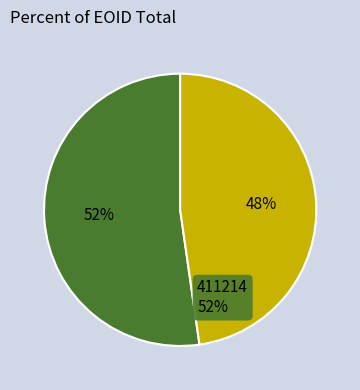

Does any single category account for the majority?

Yes